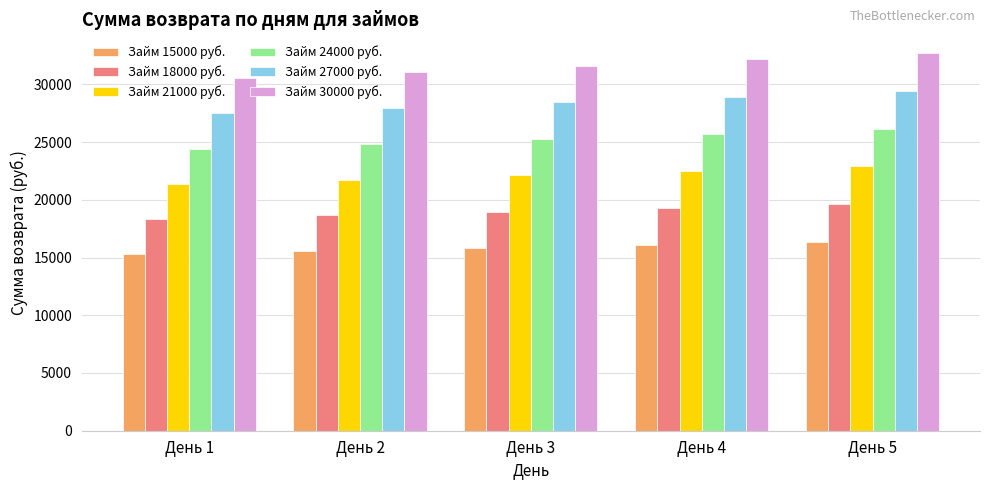

How many series are shown in this chart?

6